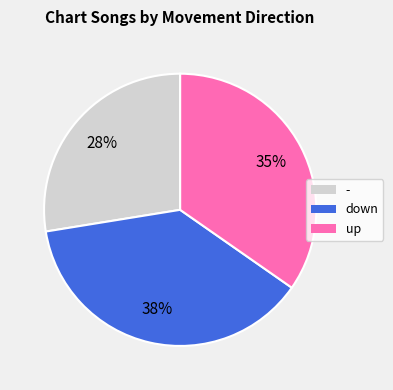

Is - the majority of the pie?

No